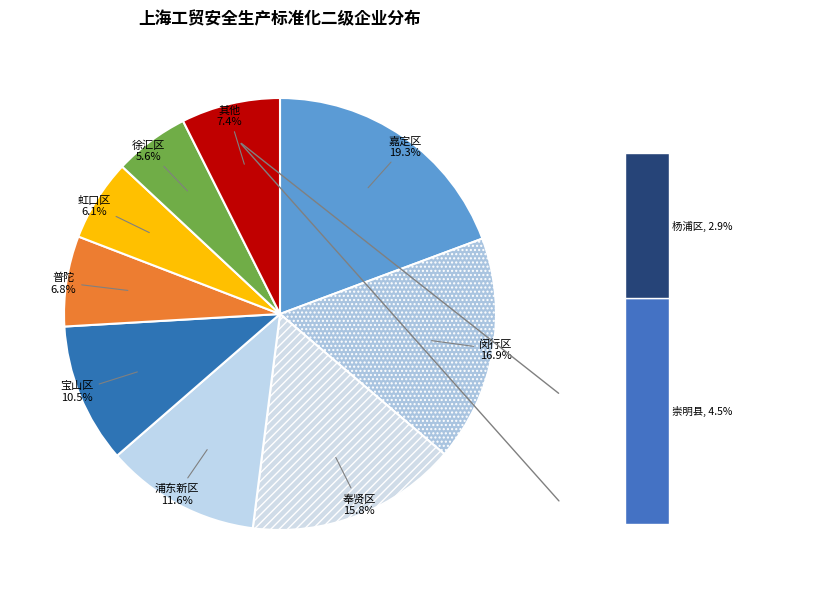

Which category has the smallest portion of the pie?

杨浦区